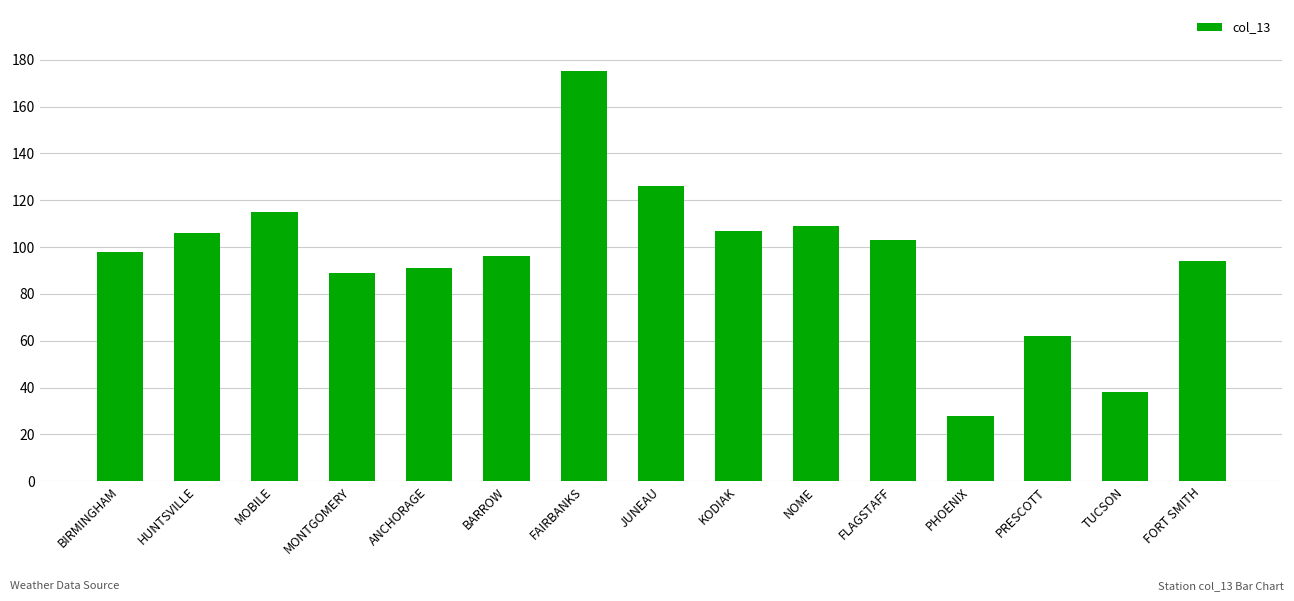

How many bars are there in total?

15